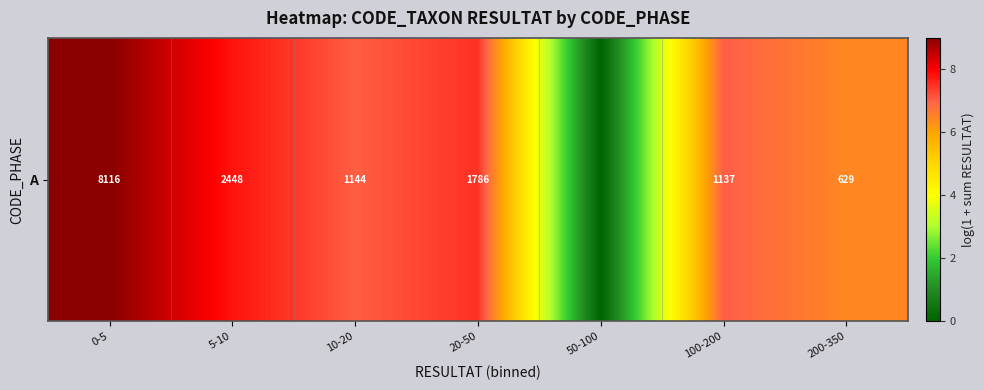

The chart shows a value of 7.0 at 10-20. True or false?

True